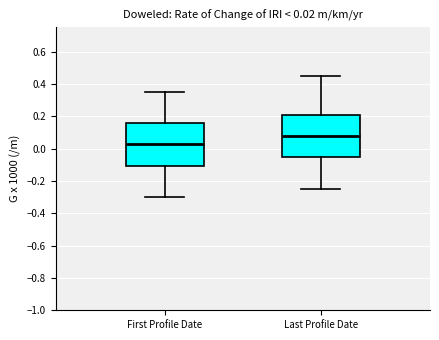

Which box has the highest median line?

Last Profile Date